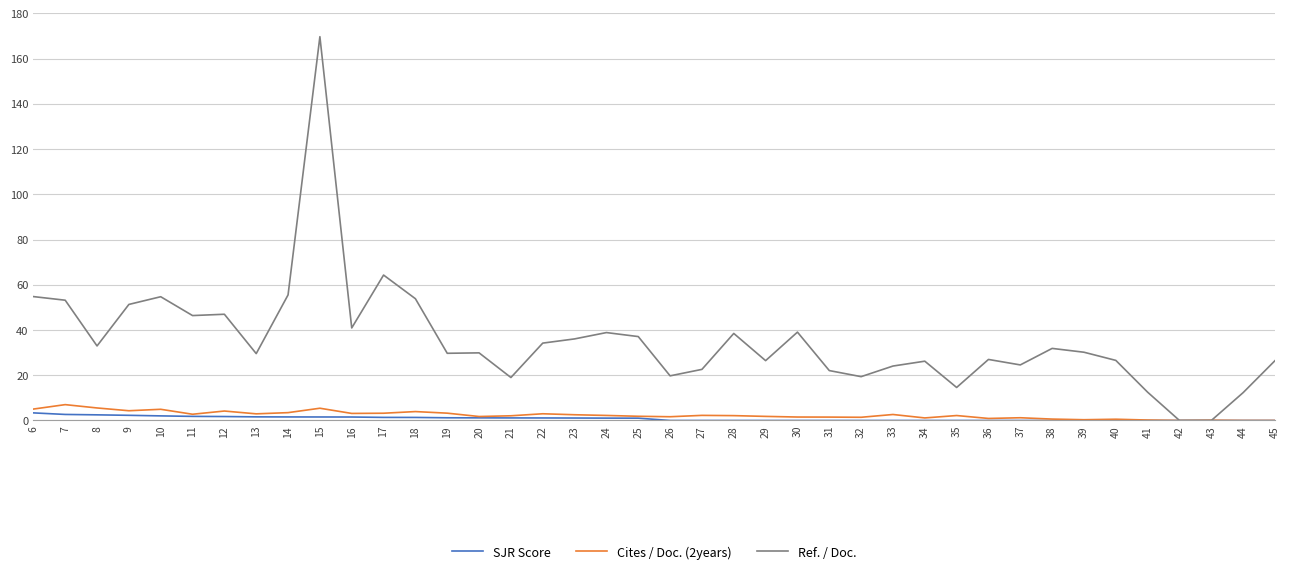

At how many categories does at least one series exceed 163?

1